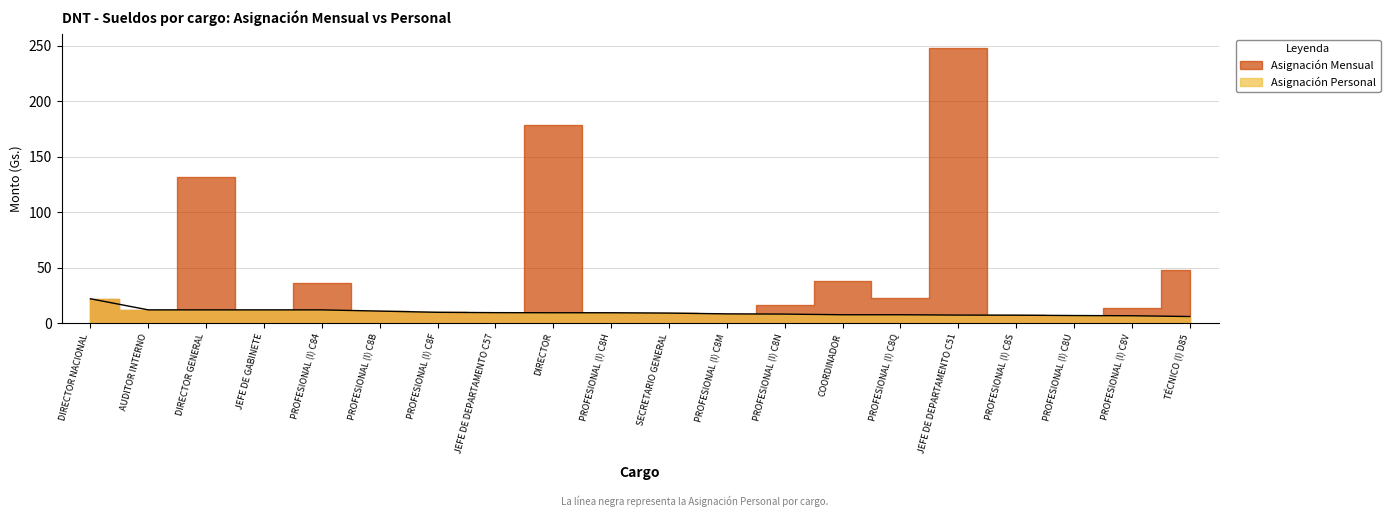

Reading right to left, what are all the values shown in this chart?

6.0	6.7	6.9	7.2	7.3	7.6	7.6	8.2	8.4	9.1	9.4	9.4	9.5	9.8	10.9	12.0	12.0	12.0	12.0	22.0